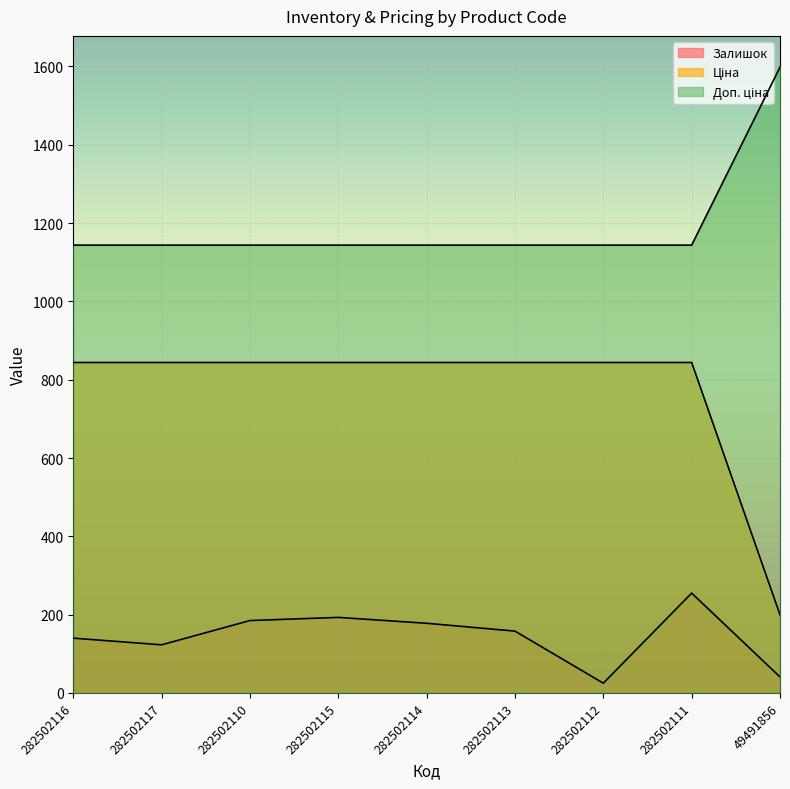

Which series has the largest range (max minus min)?

Ціна